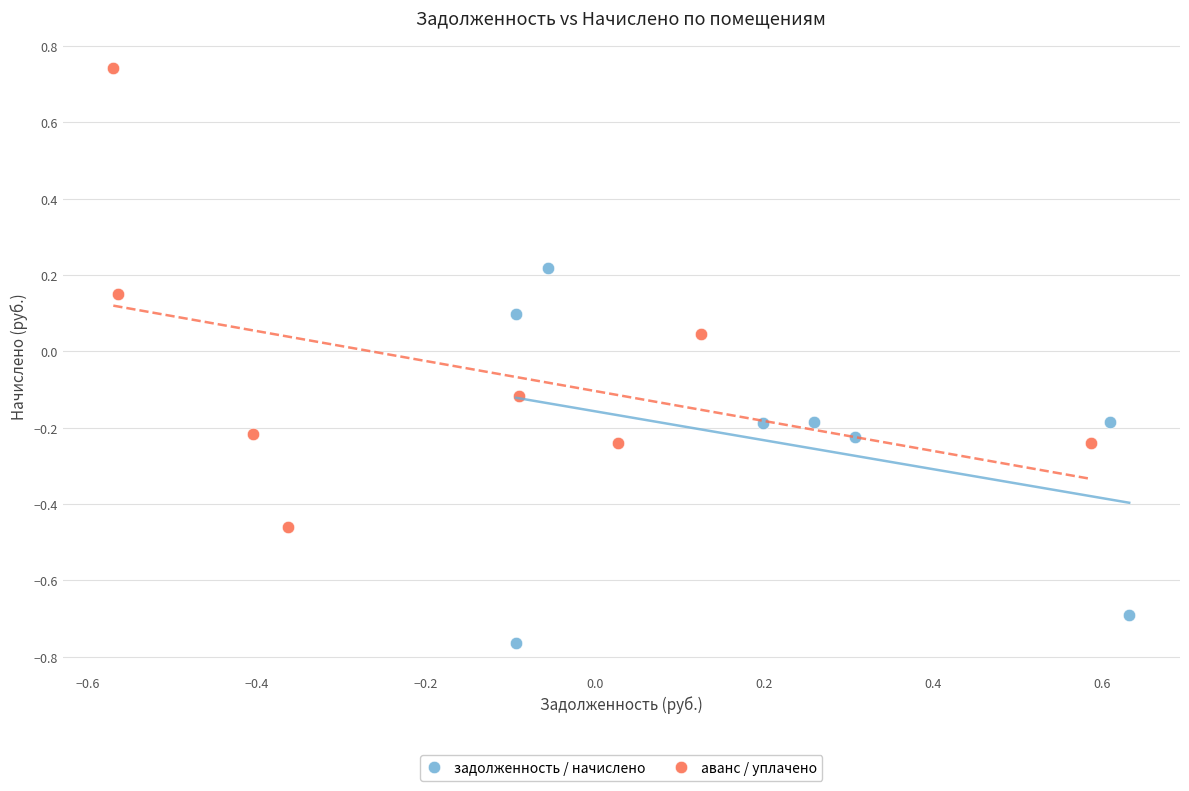

Which series reaches the minimum Y coordinate?

задолженность / начислено